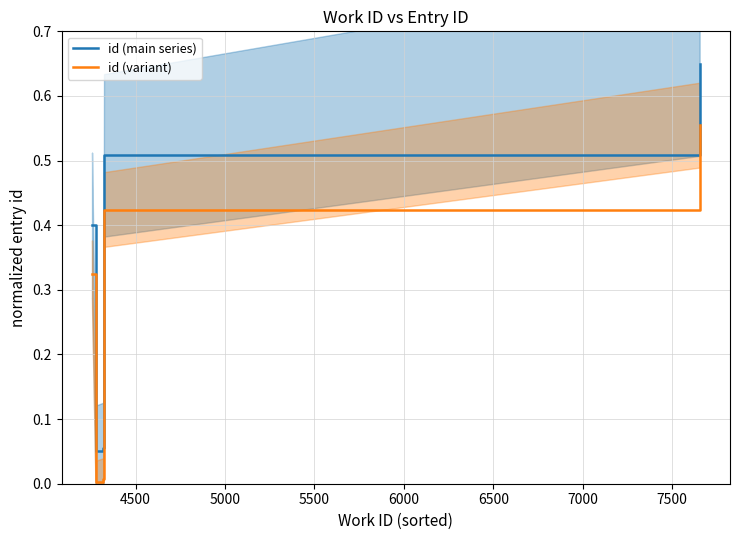

List the series in order of their overall mean, lowest first.

id (variant), id (main series)